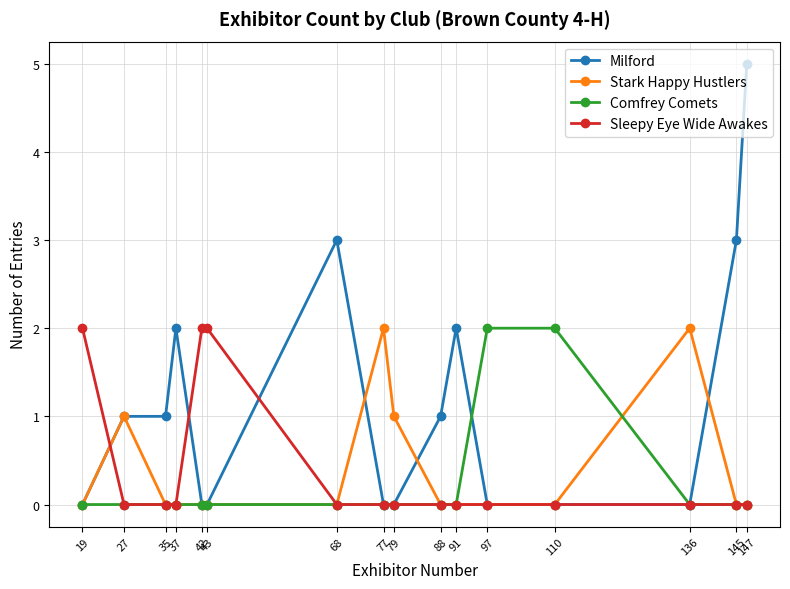

What is the difference between the maximum and minimum values in the Milford series?

5